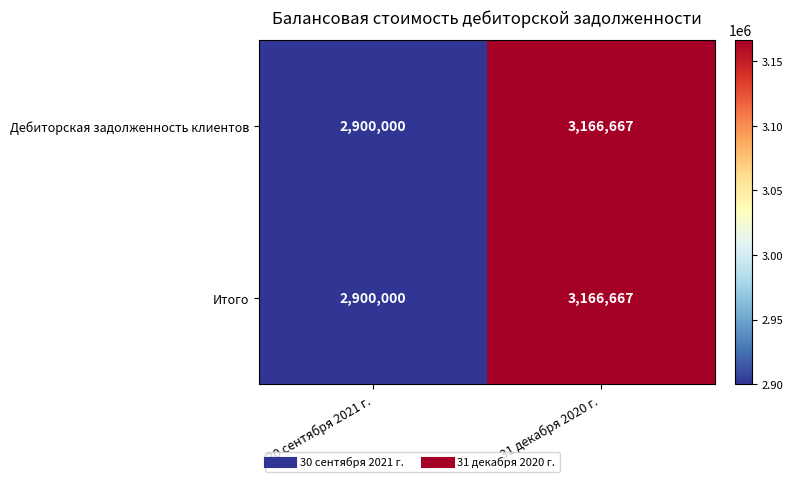

What is the total value across all series at 30 сентября 2021 г.?

5800000